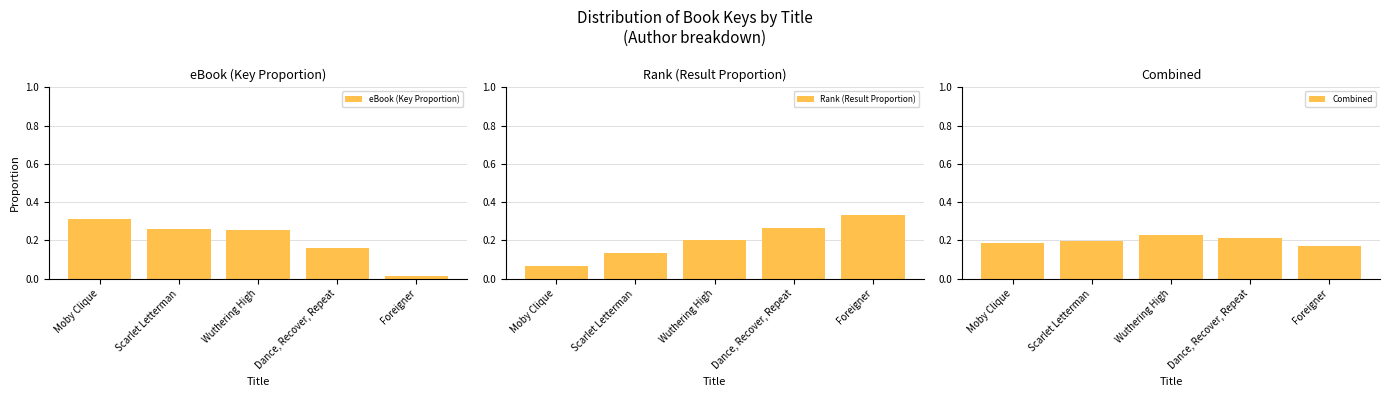

Which category has the highest value across all series?

Foreigner